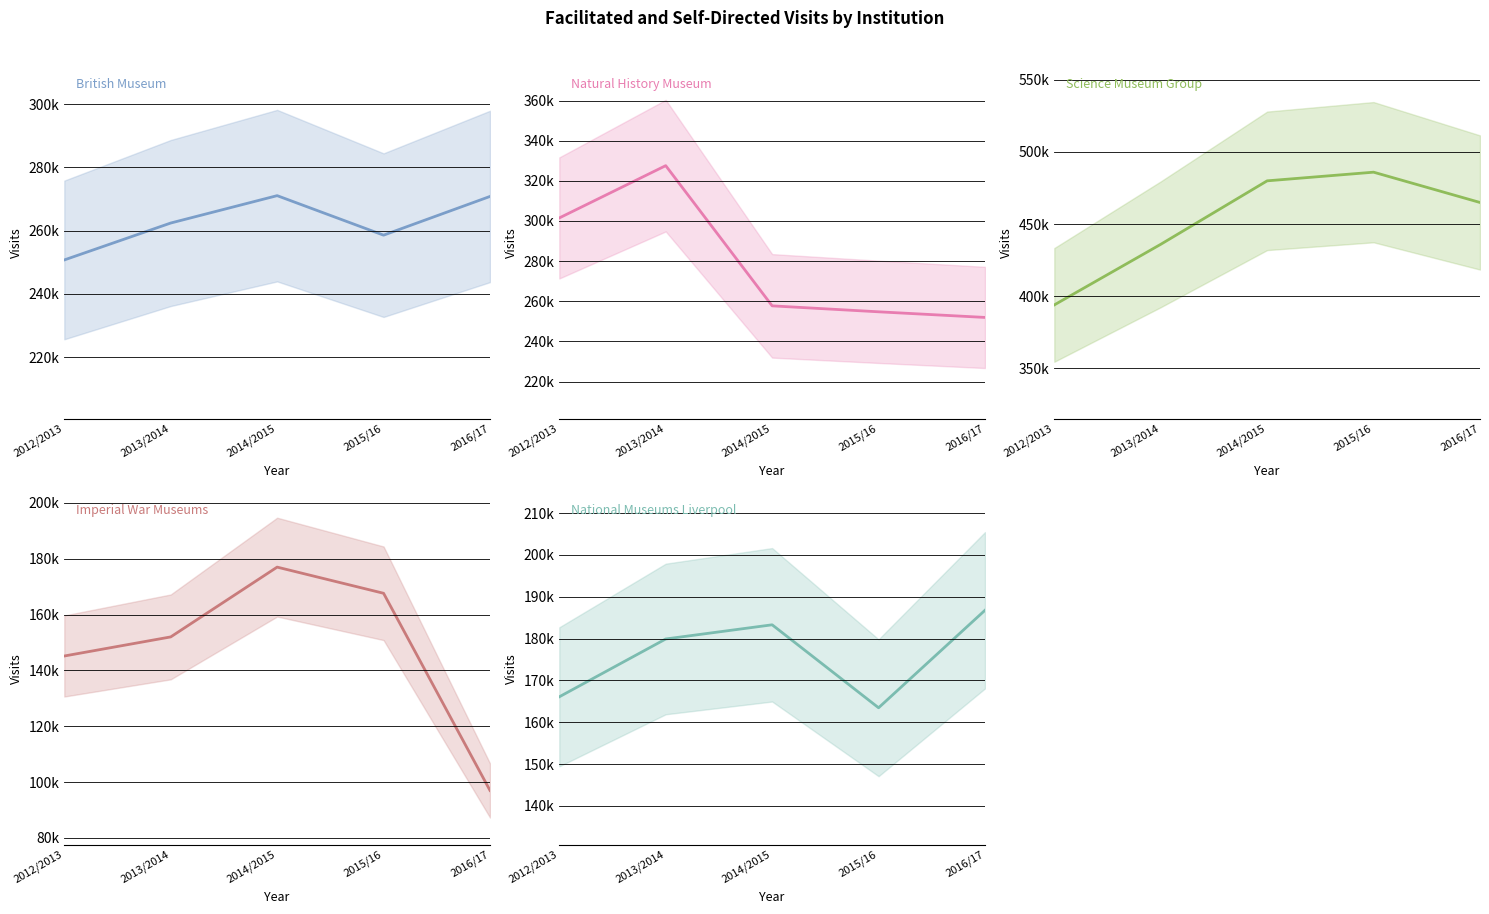

What is the sum of the National Museums Liverpool values at 2014/2015 and 2013/2014?

363191